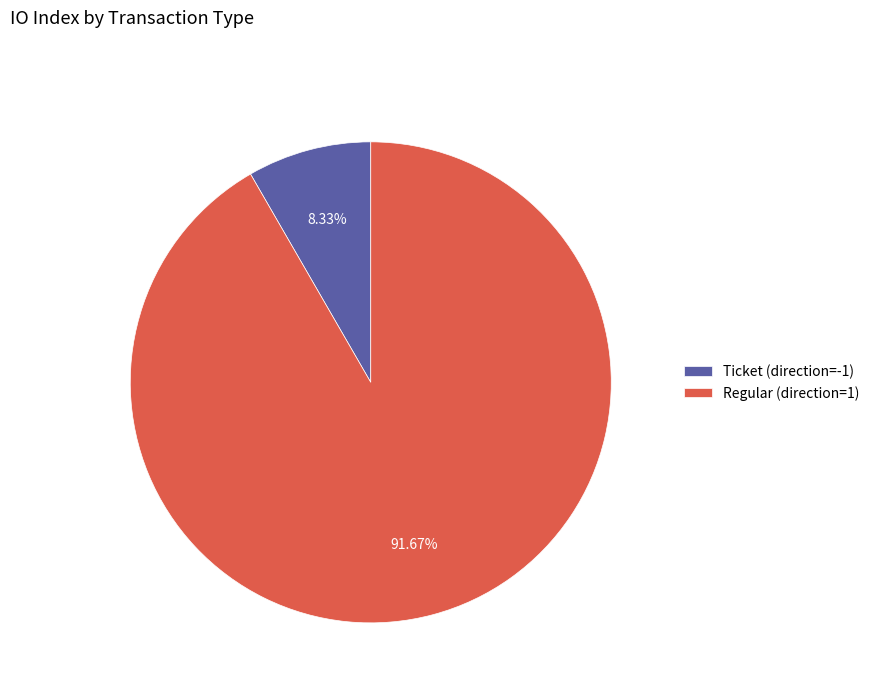

Which slice is the smallest?

Ticket (direction=-1)